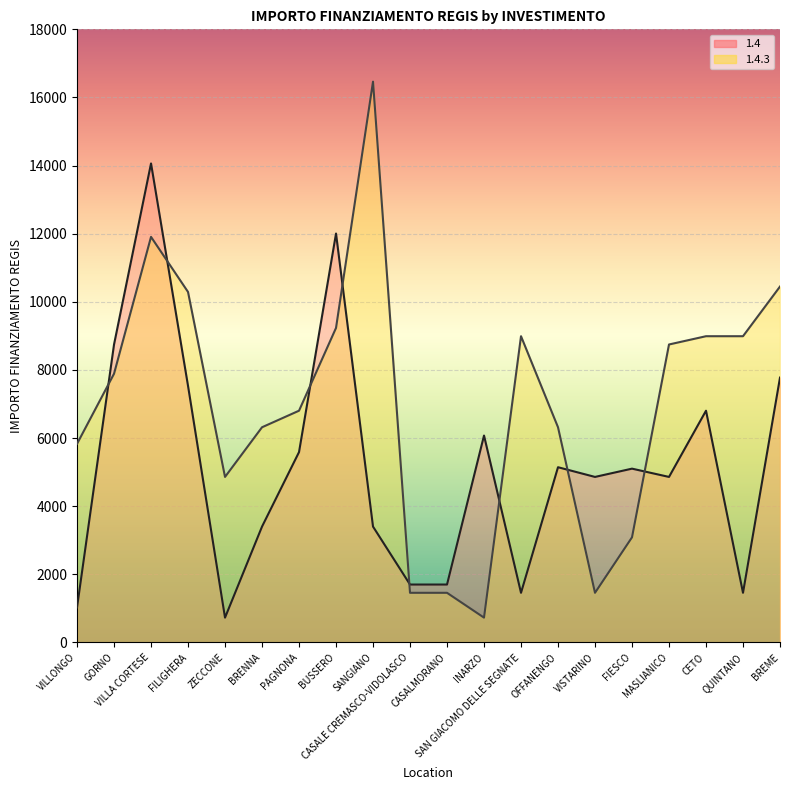

Reading left to right, list all the values displayed in this chart.

1.4: 1029	8748	14063	7533	729	3402	5589	12005	3402	1701	1701	6075	1458	5145	4860	5103	4860	6804	1458	7776
1.4.3: 5831	7889	11907	10290	4860	6318	6804	9234	16464	1458	1458	729	8991	6318	1458	3087	8748	8991	8991	10449